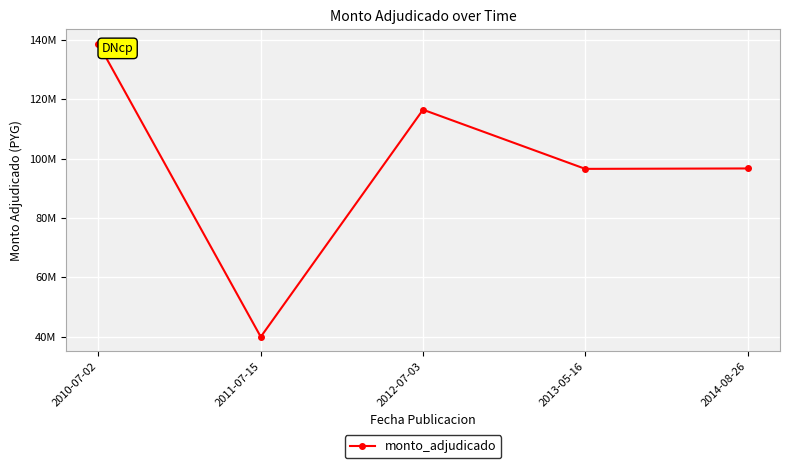

What position from the right is 2013-05-16?

2